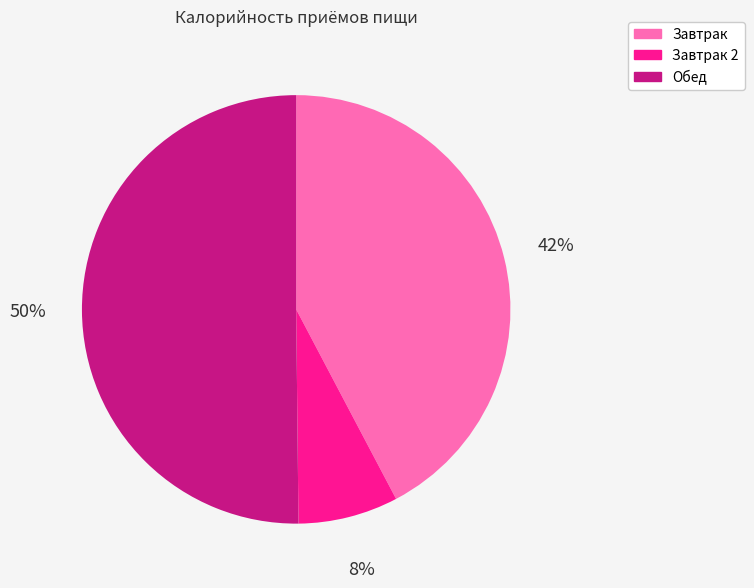

To the nearest percent, what is the combined percentage of Завтрак 2 and Обед?

58%